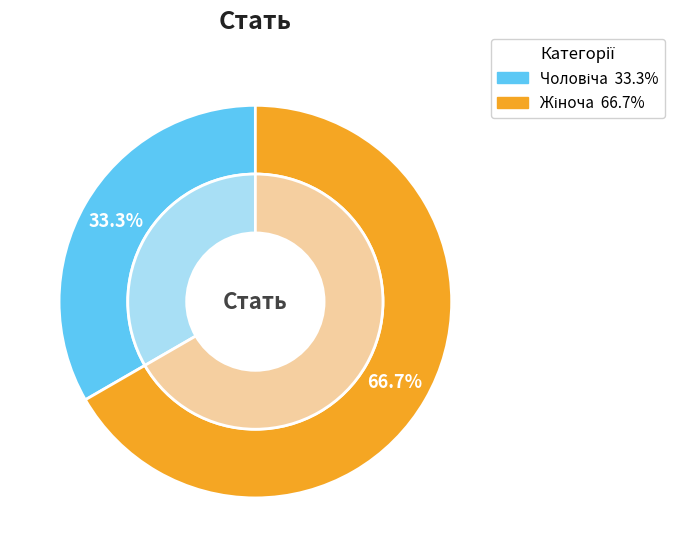

Count the number of slices in the pie.

2